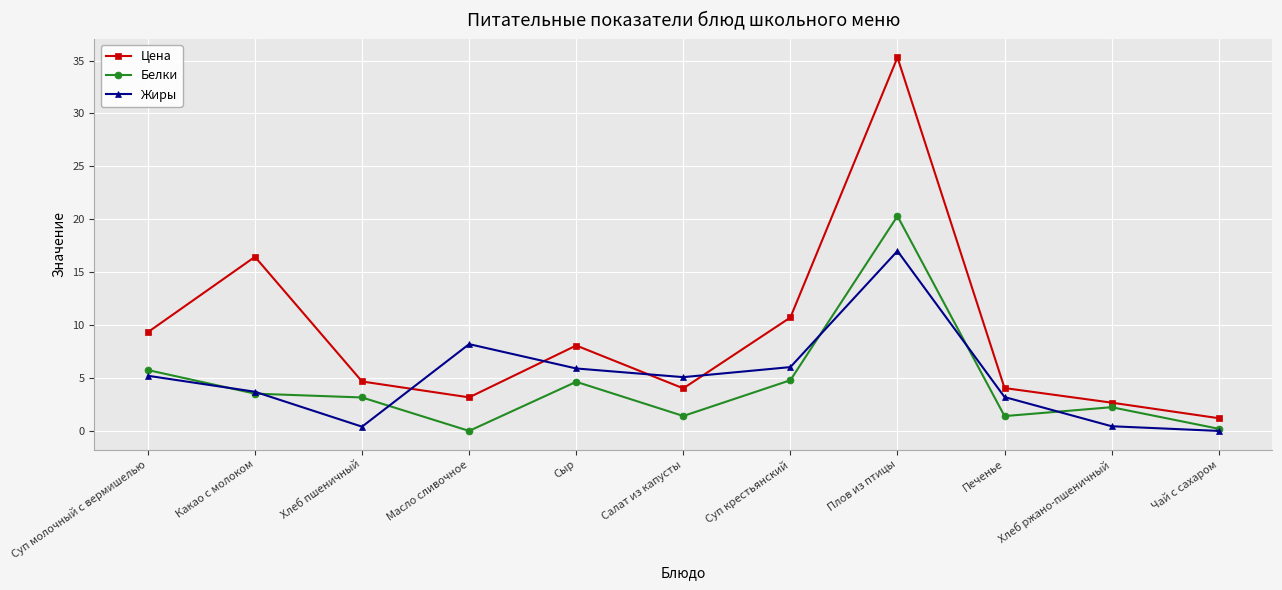

Read the Белки value at Печенье.

1.4